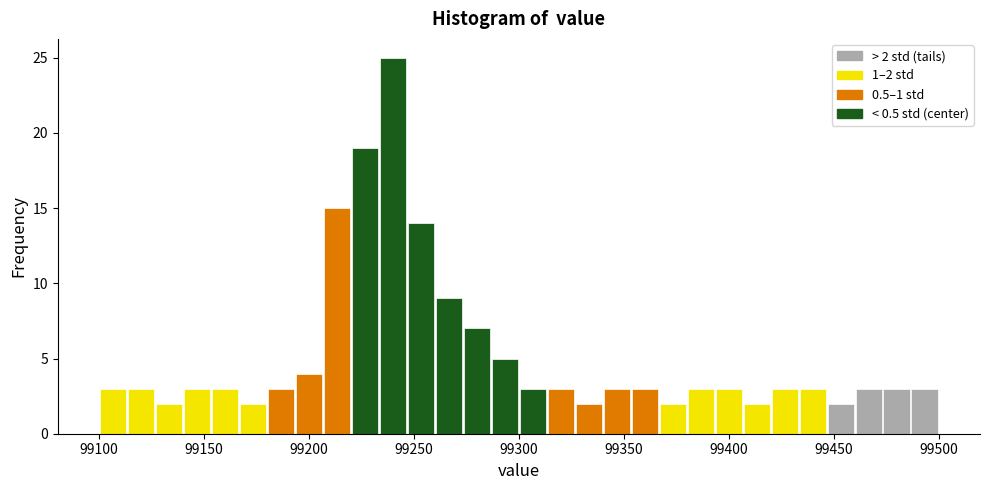

Around what value on the x-axis is the tallest bar? Give the approximate position of its centre, as read against the axis.

99240